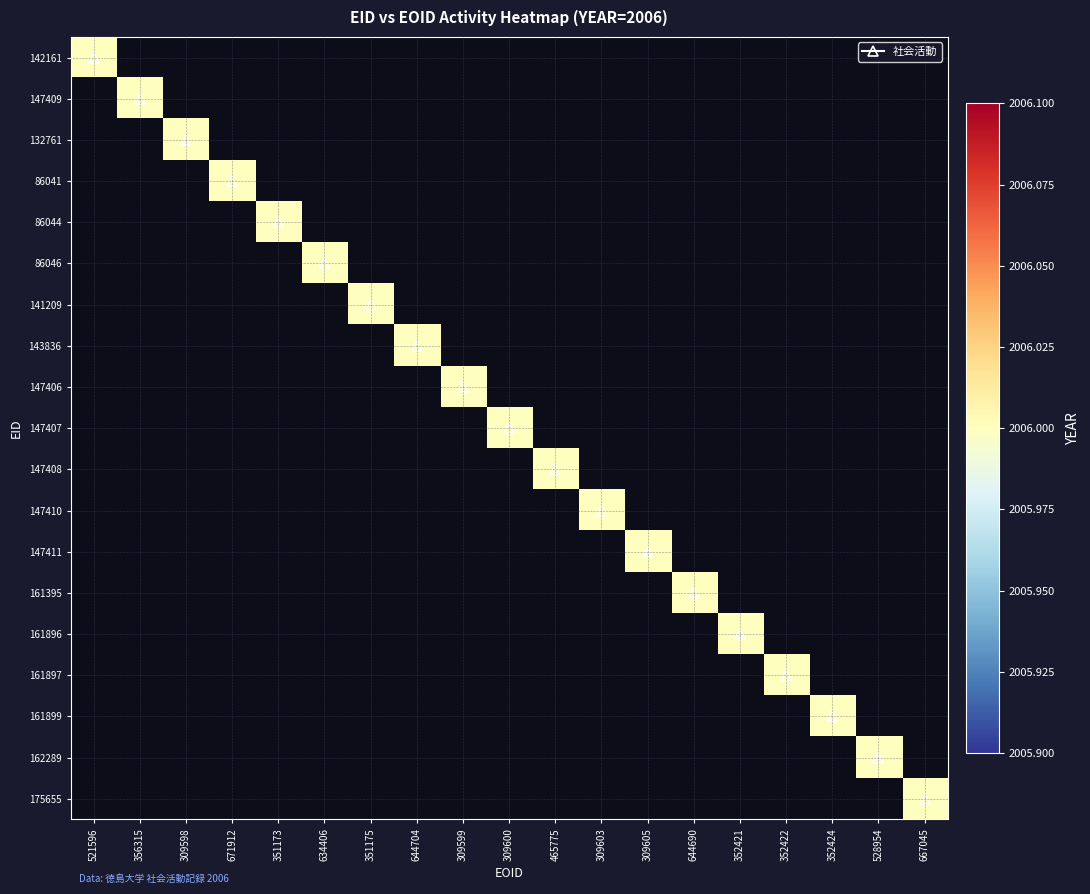

Reading right to left, extract all data points from this chart.

142161: 667045=0	528954=0	352424=0	352422=0	352421=0	644690=0	309605=0	309603=0	465775=0	309600=0	309599=0	644704=0	351175=0	634406=0	351173=0	671912=0	309598=0	356315=0	521596=2006
147409: 667045=0	528954=0	352424=0	352422=0	352421=0	644690=0	309605=0	309603=0	465775=0	309600=0	309599=0	644704=0	351175=0	634406=0	351173=0	671912=0	309598=0	356315=2006	521596=0
132761: 667045=0	528954=0	352424=0	352422=0	352421=0	644690=0	309605=0	309603=0	465775=0	309600=0	309599=0	644704=0	351175=0	634406=0	351173=0	671912=0	309598=2006	356315=0	521596=0
86041: 667045=0	528954=0	352424=0	352422=0	352421=0	644690=0	309605=0	309603=0	465775=0	309600=0	309599=0	644704=0	351175=0	634406=0	351173=0	671912=2006	309598=0	356315=0	521596=0
86044: 667045=0	528954=0	352424=0	352422=0	352421=0	644690=0	309605=0	309603=0	465775=0	309600=0	309599=0	644704=0	351175=0	634406=0	351173=2006	671912=0	309598=0	356315=0	521596=0
86046: 667045=0	528954=0	352424=0	352422=0	352421=0	644690=0	309605=0	309603=0	465775=0	309600=0	309599=0	644704=0	351175=0	634406=2006	351173=0	671912=0	309598=0	356315=0	521596=0
141209: 667045=0	528954=0	352424=0	352422=0	352421=0	644690=0	309605=0	309603=0	465775=0	309600=0	309599=0	644704=0	351175=2006	634406=0	351173=0	671912=0	309598=0	356315=0	521596=0
143836: 667045=0	528954=0	352424=0	352422=0	352421=0	644690=0	309605=0	309603=0	465775=0	309600=0	309599=0	644704=2006	351175=0	634406=0	351173=0	671912=0	309598=0	356315=0	521596=0
147406: 667045=0	528954=0	352424=0	352422=0	352421=0	644690=0	309605=0	309603=0	465775=0	309600=0	309599=2006	644704=0	351175=0	634406=0	351173=0	671912=0	309598=0	356315=0	521596=0
147407: 667045=0	528954=0	352424=0	352422=0	352421=0	644690=0	309605=0	309603=0	465775=0	309600=2006	309599=0	644704=0	351175=0	634406=0	351173=0	671912=0	309598=0	356315=0	521596=0
147408: 667045=0	528954=0	352424=0	352422=0	352421=0	644690=0	309605=0	309603=0	465775=2006	309600=0	309599=0	644704=0	351175=0	634406=0	351173=0	671912=0	309598=0	356315=0	521596=0
147410: 667045=0	528954=0	352424=0	352422=0	352421=0	644690=0	309605=0	309603=2006	465775=0	309600=0	309599=0	644704=0	351175=0	634406=0	351173=0	671912=0	309598=0	356315=0	521596=0
147411: 667045=0	528954=0	352424=0	352422=0	352421=0	644690=0	309605=2006	309603=0	465775=0	309600=0	309599=0	644704=0	351175=0	634406=0	351173=0	671912=0	309598=0	356315=0	521596=0
161395: 667045=0	528954=0	352424=0	352422=0	352421=0	644690=2006	309605=0	309603=0	465775=0	309600=0	309599=0	644704=0	351175=0	634406=0	351173=0	671912=0	309598=0	356315=0	521596=0
161896: 667045=0	528954=0	352424=0	352422=0	352421=2006	644690=0	309605=0	309603=0	465775=0	309600=0	309599=0	644704=0	351175=0	634406=0	351173=0	671912=0	309598=0	356315=0	521596=0
161897: 667045=0	528954=0	352424=0	352422=2006	352421=0	644690=0	309605=0	309603=0	465775=0	309600=0	309599=0	644704=0	351175=0	634406=0	351173=0	671912=0	309598=0	356315=0	521596=0
161899: 667045=0	528954=0	352424=2006	352422=0	352421=0	644690=0	309605=0	309603=0	465775=0	309600=0	309599=0	644704=0	351175=0	634406=0	351173=0	671912=0	309598=0	356315=0	521596=0
162289: 667045=0	528954=2006	352424=0	352422=0	352421=0	644690=0	309605=0	309603=0	465775=0	309600=0	309599=0	644704=0	351175=0	634406=0	351173=0	671912=0	309598=0	356315=0	521596=0
175655: 667045=2006	528954=0	352424=0	352422=0	352421=0	644690=0	309605=0	309603=0	465775=0	309600=0	309599=0	644704=0	351175=0	634406=0	351173=0	671912=0	309598=0	356315=0	521596=0